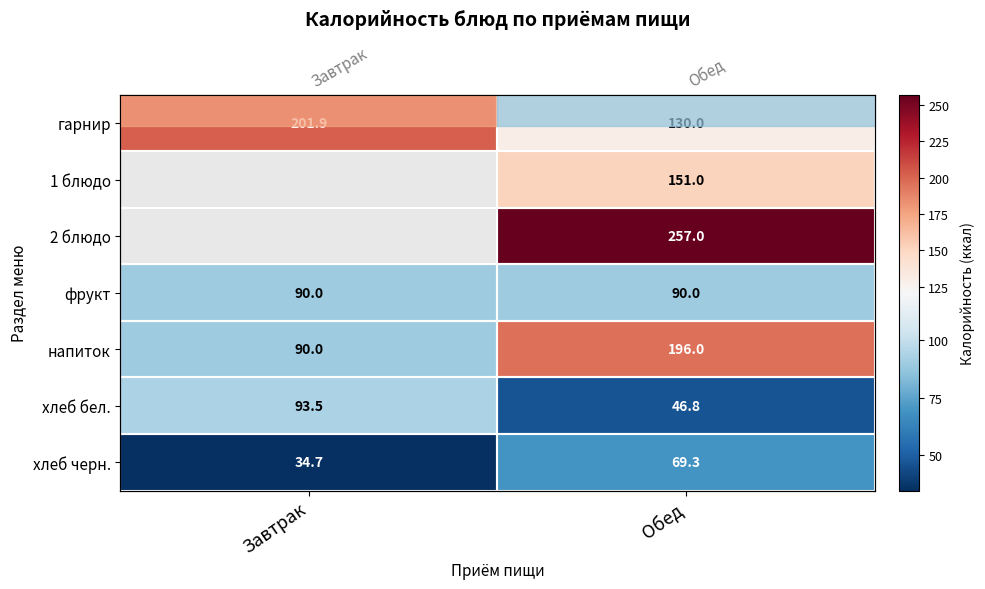

Is the value of напиток at Завтрак greater than the value of хлеб черн. at Завтрак?

Yes